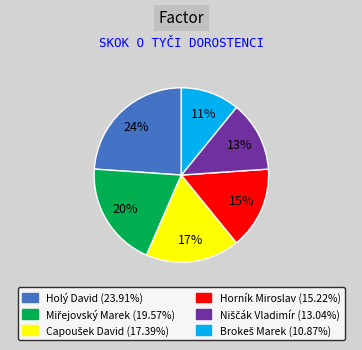

To the nearest percent, what portion does Horník Miroslav represent?

15%